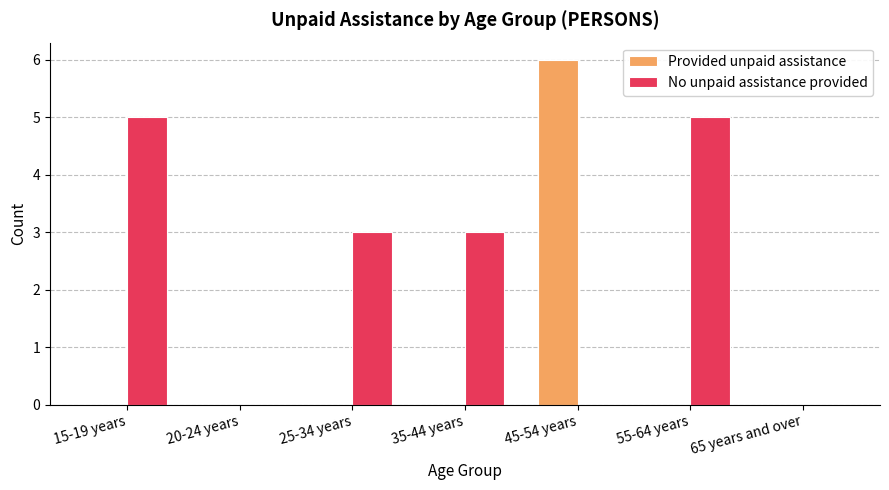

Which series has the largest total across all categories?

No unpaid assistance provided